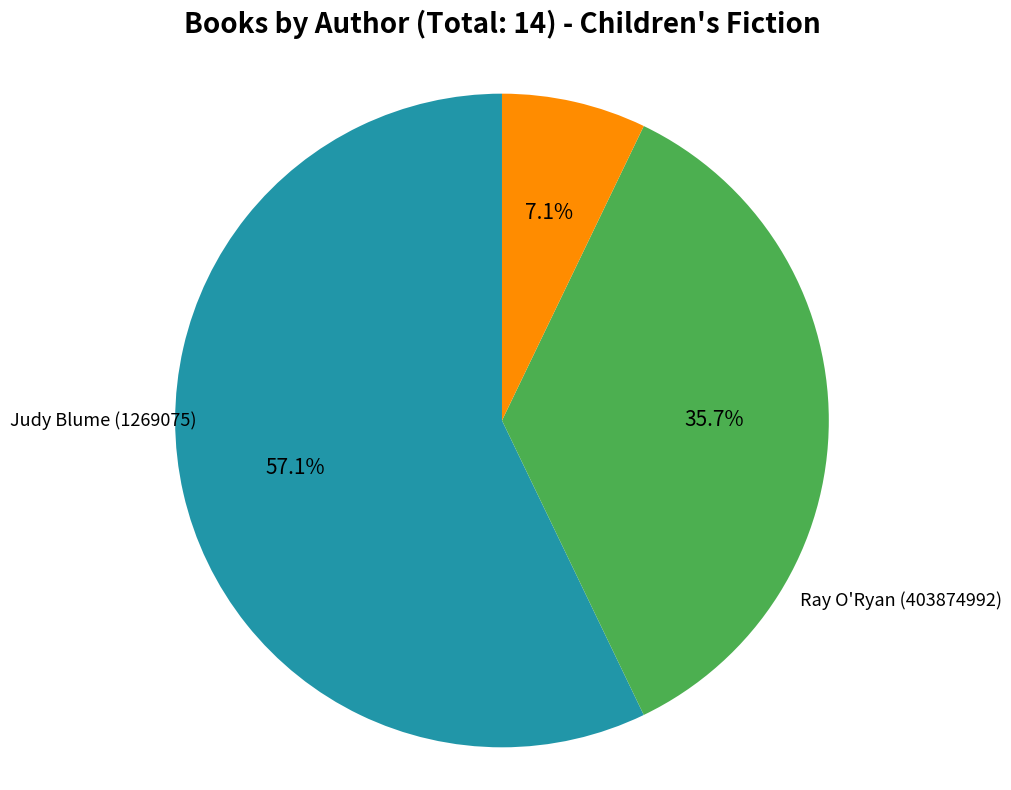

Does any single category account for the majority?

Yes